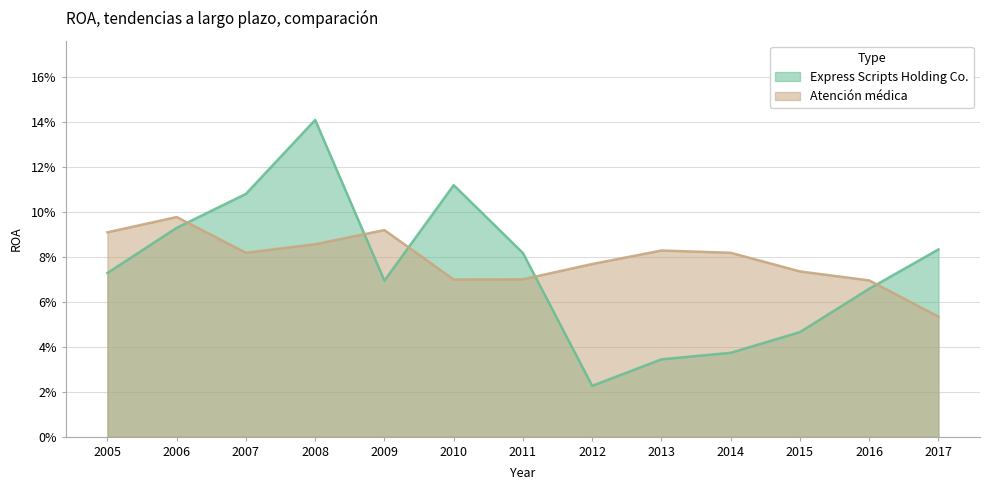

The Express Scripts Holding Co. series shows 0.1 at 2006. True or false?

True